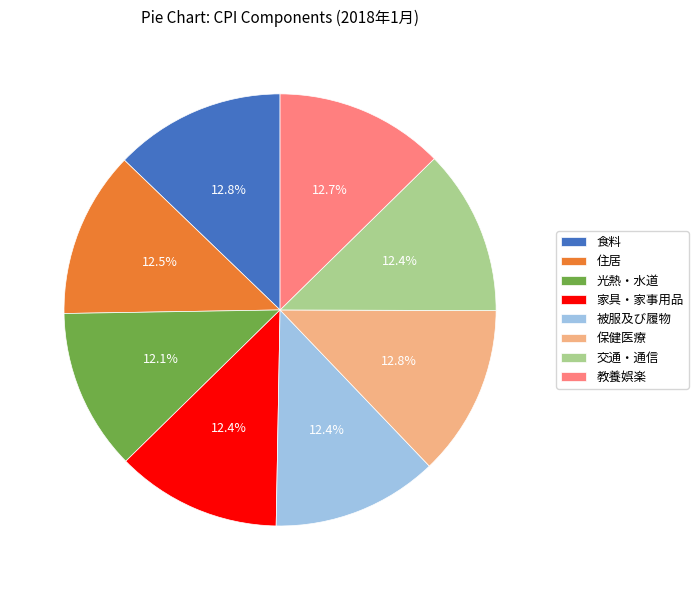

What percentage do 被服及び履物 and 家具・家事用品 together represent?

24.8%